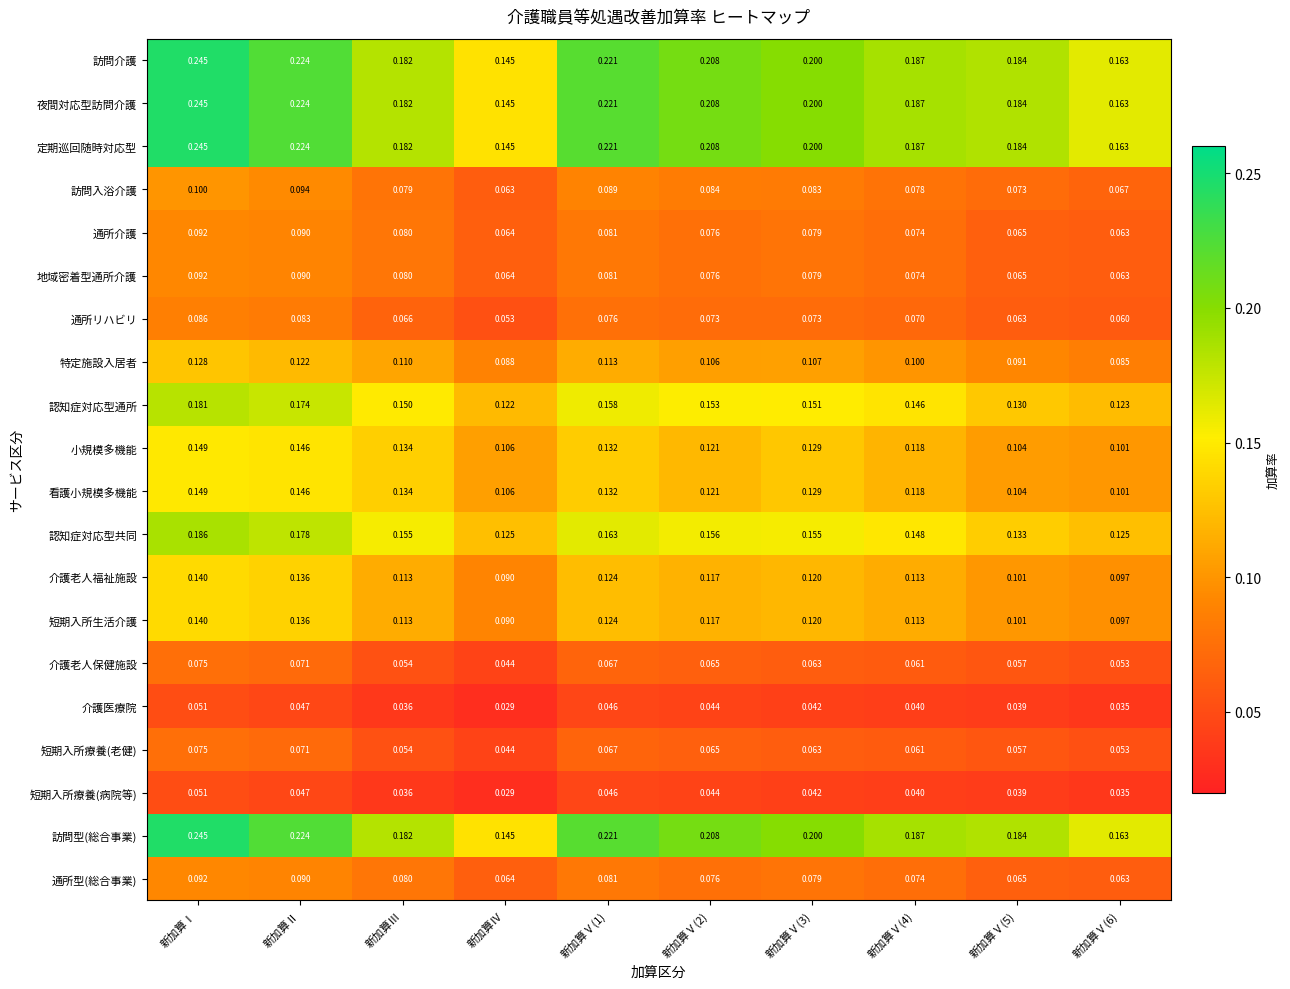

Which category has the highest value in the 訪問介護 series?

新加算Ⅰ